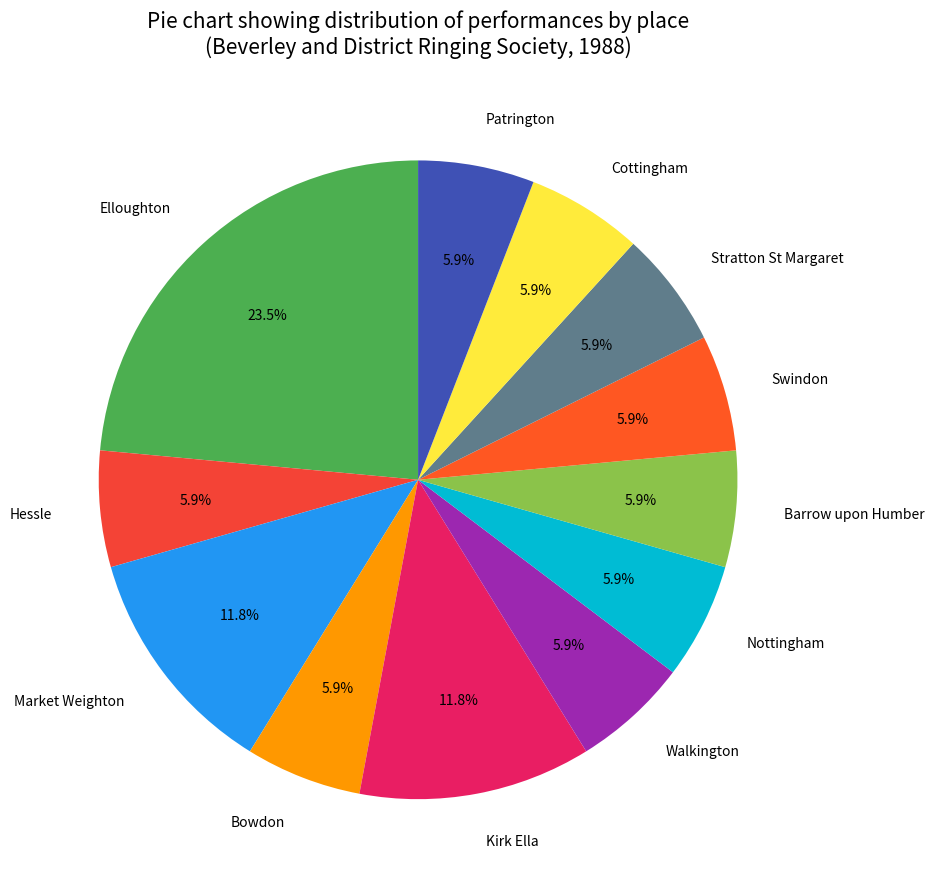

Count the number of slices in the pie.

12